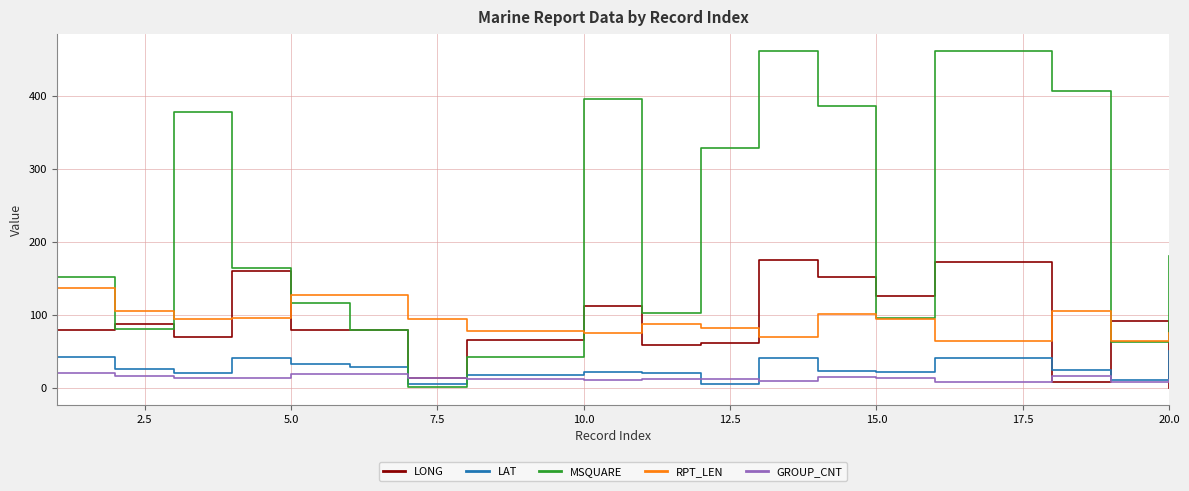

What is the difference between the maximum and second lowest values in the LAT series?

44.3